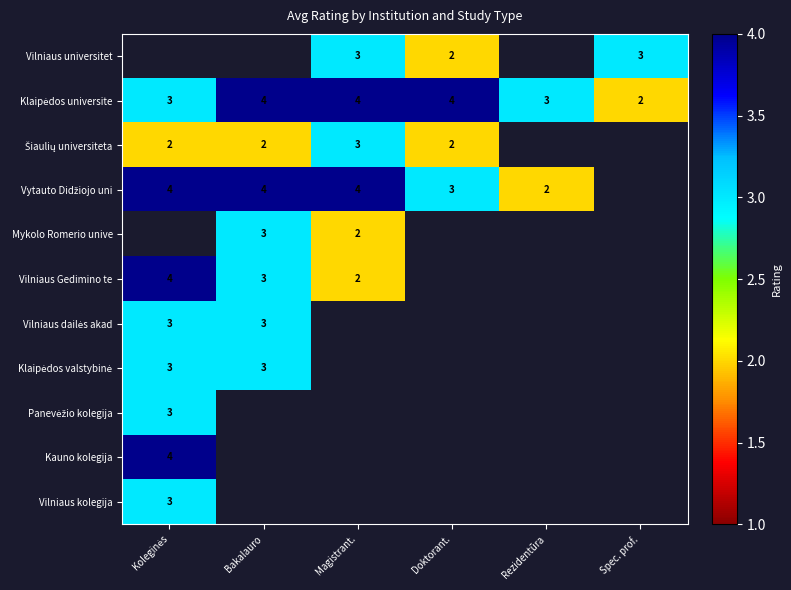

Is it true that Vilniaus universitet equals 2.0 at Doktorant.?

True